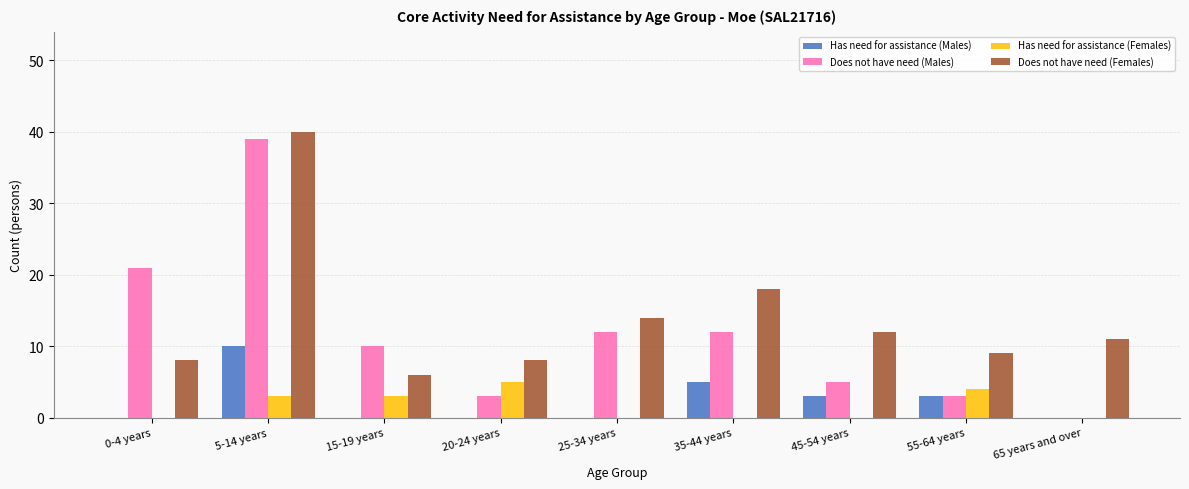

What is the sum of all Has need for assistance (Males) values?

21